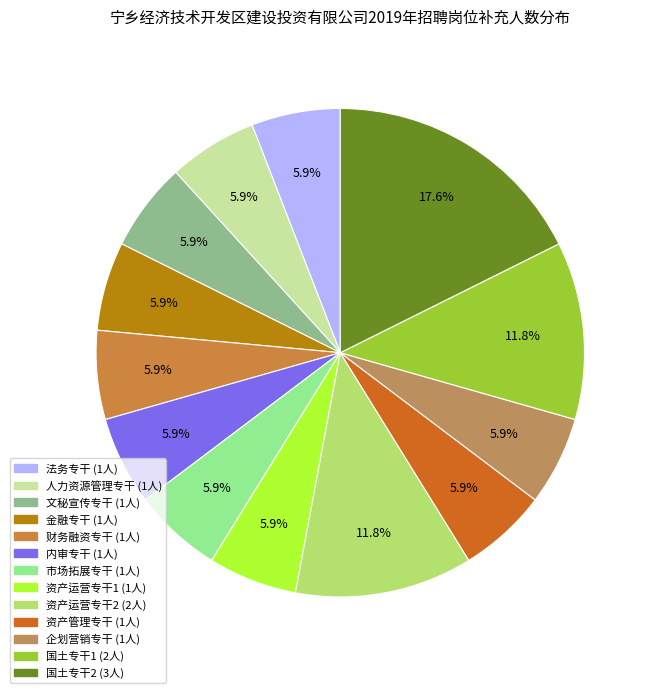

Does any single category account for the majority?

No